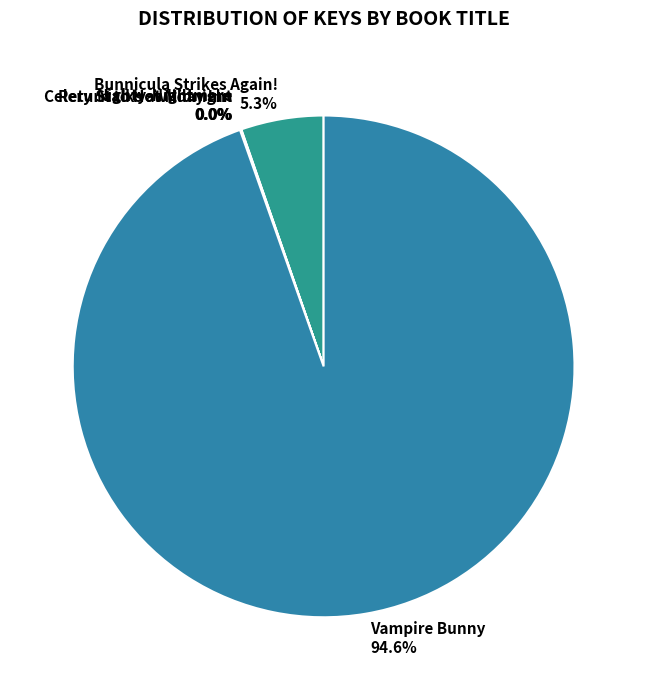

Is there a majority slice in this chart?

Yes